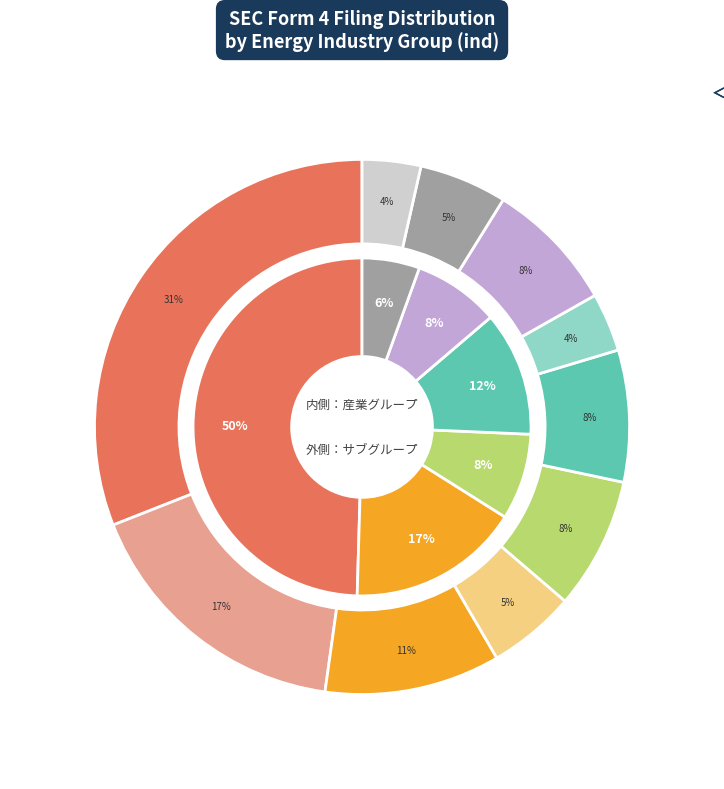

To the nearest percent, what is the average slice percentage?

9%